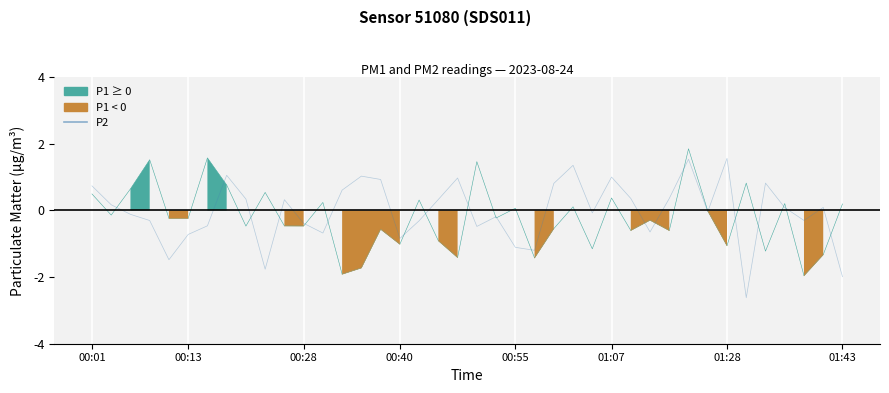

Reading left to right, list all the values displayed in this chart.

P1: 0.5	-0.1	0.6	1.5	-0.2	-0.2	1.6	0.8	-0.5	0.5	-0.5	-0.5	0.2	-1.9	-1.7	-0.6	-1.0	0.3	-0.9	-1.4	1.5	-0.2	0.1	-1.4	-0.5	0.1	-1.2	0.4	-0.6	-0.3	-0.6	1.9	-0.0	-1.1	0.8	-1.2	0.2	-2.0	-1.3	0.2
P2: 0.7	0.2	-0.1	-0.3	-1.5	-0.7	-0.5	1.1	0.3	-1.8	0.3	-0.4	-0.7	0.6	1.0	0.9	-0.8	-0.3	0.3	1.0	-0.5	-0.2	-1.1	-1.2	0.8	1.4	-0.1	1.0	0.4	-0.6	0.4	1.5	-0.0	1.6	-2.6	0.8	0.1	-0.3	0.1	-2.0